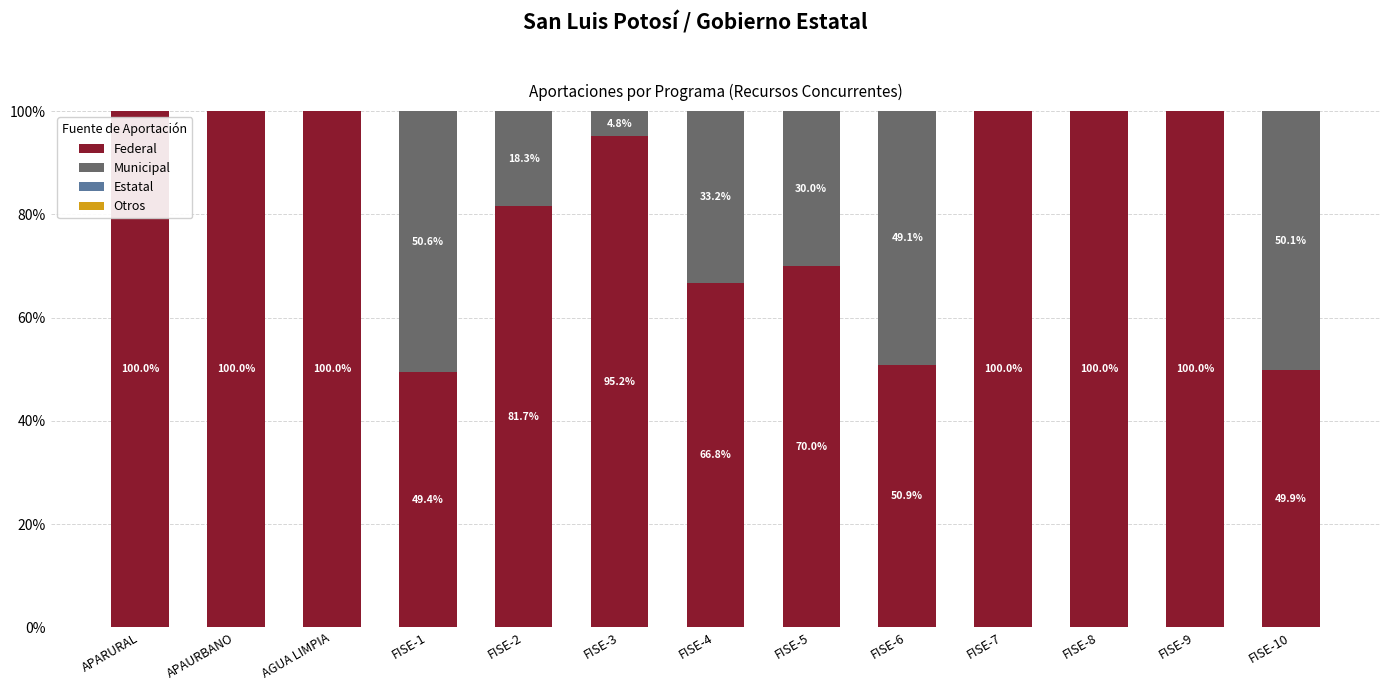

What is the total value across all series at FISE-5?

100.0